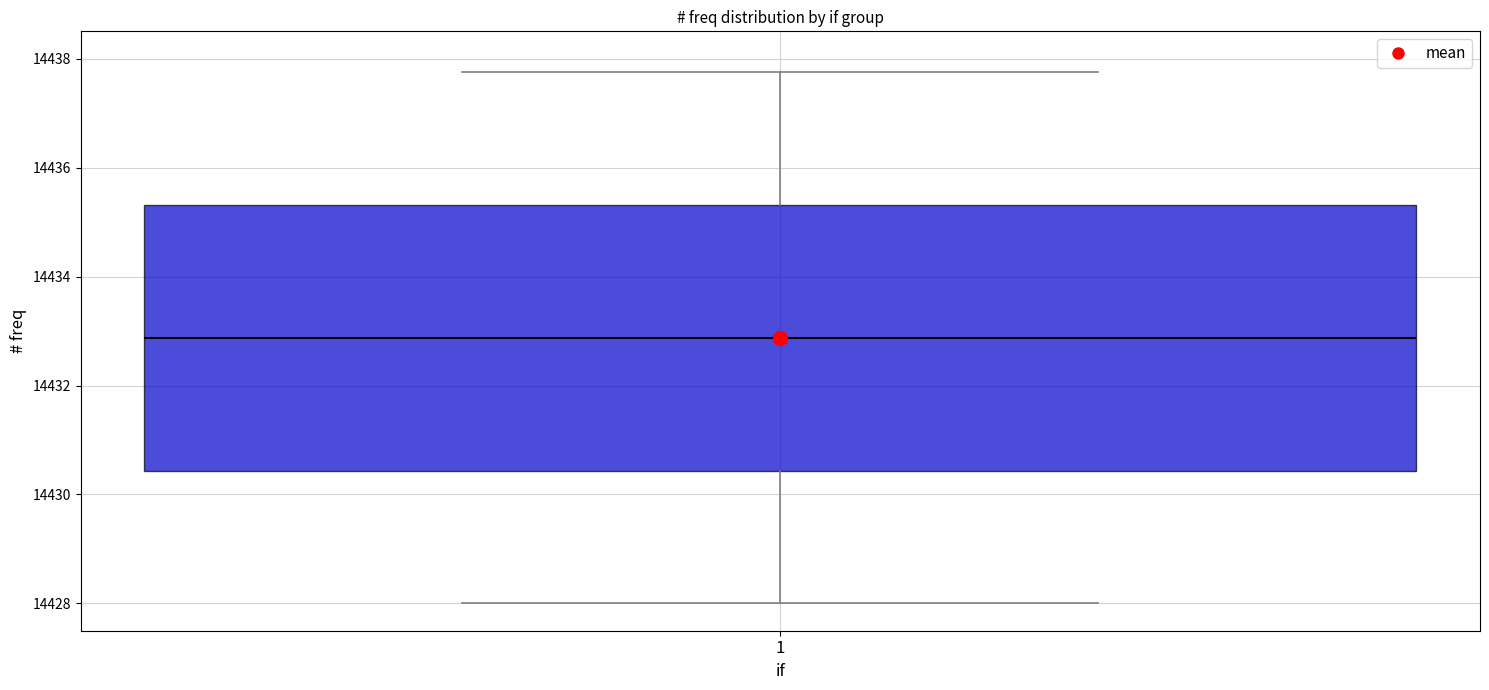

Read this box plot against the y-axis: the position of the median line, the range covered by the box, and the ends of both whiskers. The values are not printed on the chart, so give them approximately, as read against the axis.

median 14432.8, box 14430.4 to 14435.4, whiskers 14428.0 to 14437.8